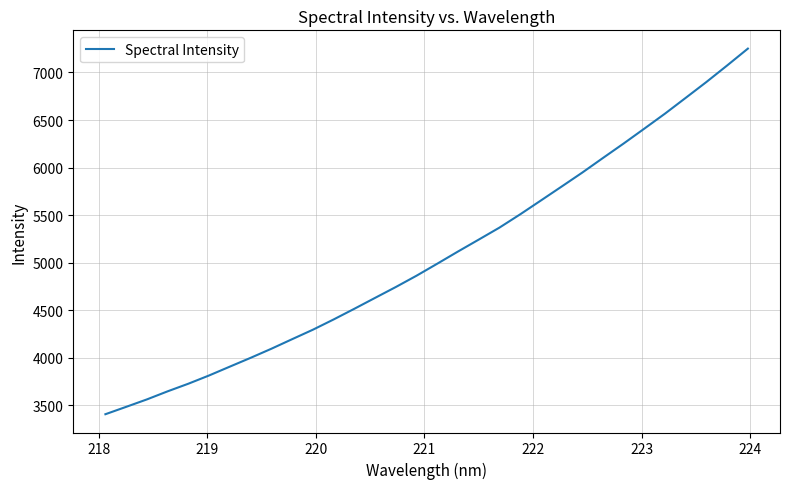

What is the smallest value displayed?

3405.7